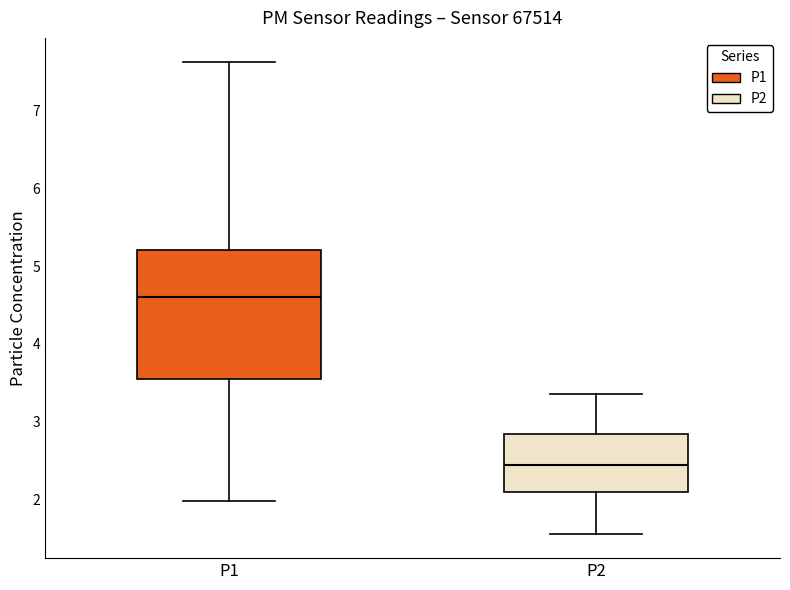

Reading left to right, transcribe this box plot: for each box, give where its median line is, the range the box spans, and where its two whiskers end, as read against the y-axis. The values are not printed on the chart, so give them approximately, as read against the axis.

P1: median 4.6, box 3.5 to 5.2, whiskers 2.0 to 7.6
P2: median 2.4, box 2.1 to 2.8, whiskers 1.6 to 3.4